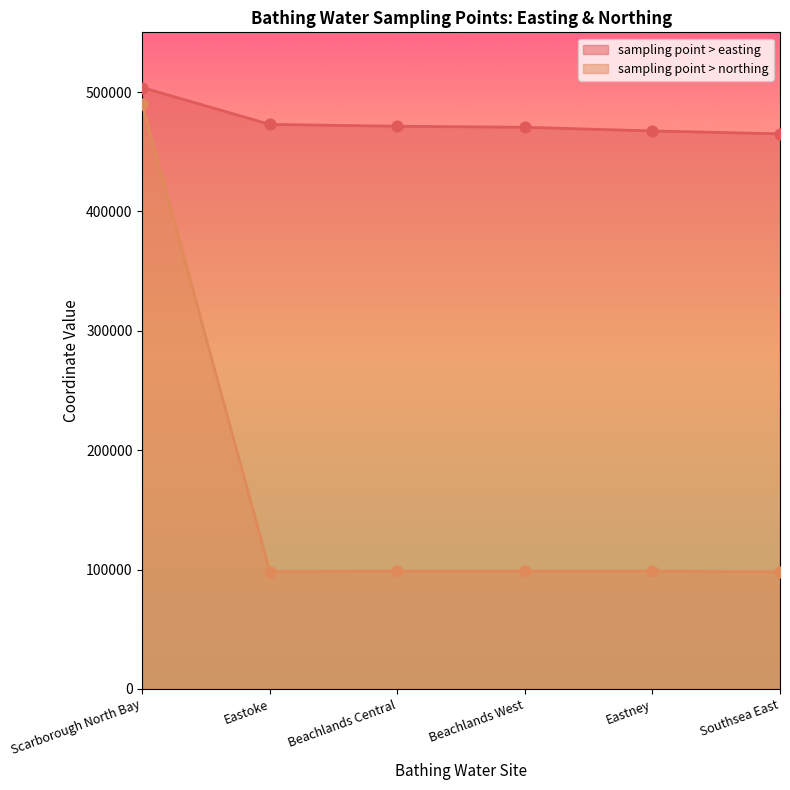

What are all the series names shown in the legend?

sampling point > easting, sampling point > northing